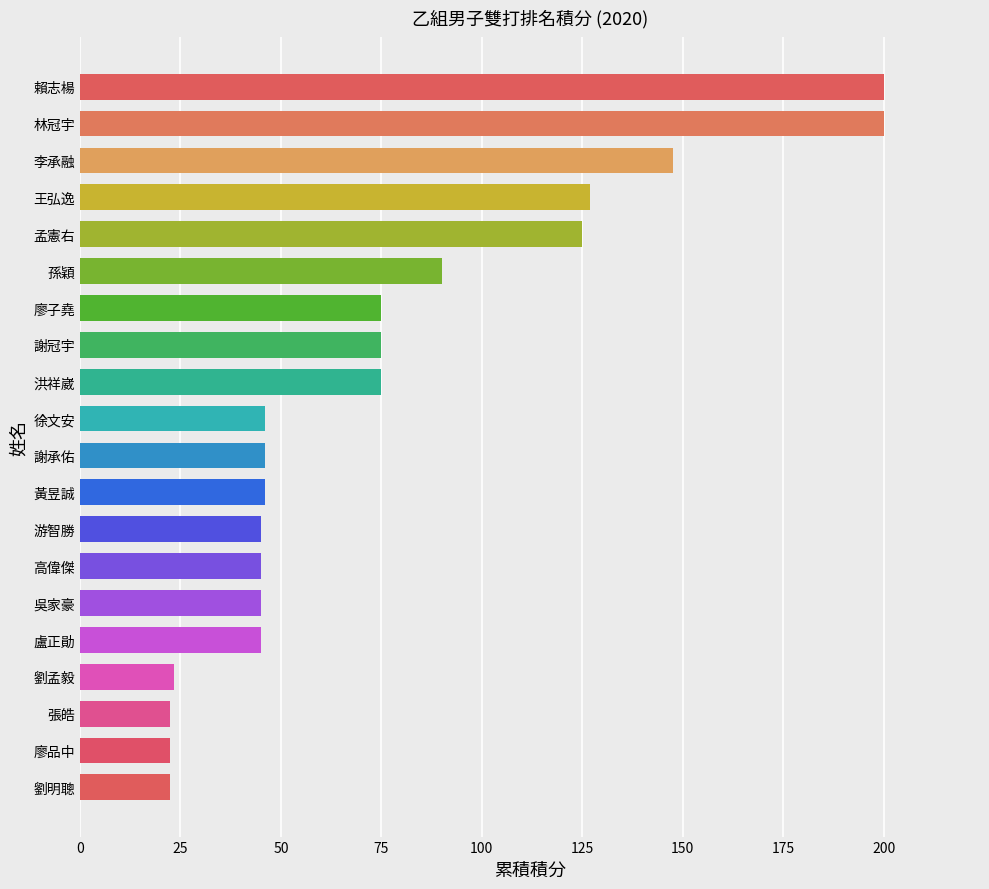

What is the average value?

76.2